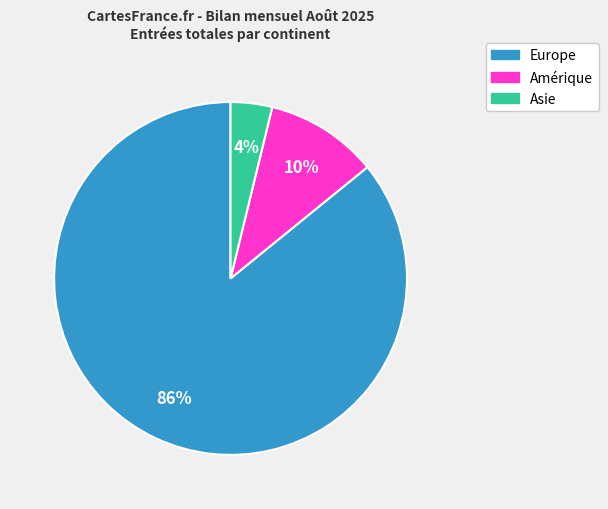

To the nearest percent, what is the difference between the largest and smallest slice percentages?

82%